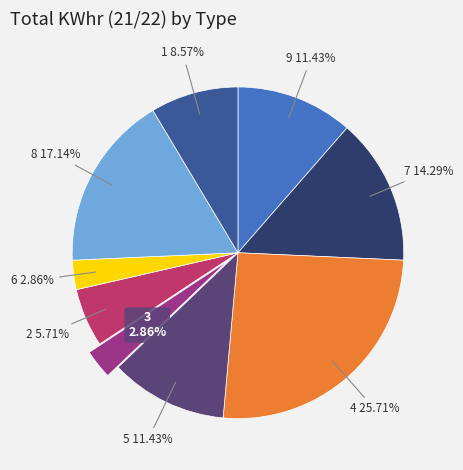

Approximately how many times larger is the value at 4 compared to 1?

3.0